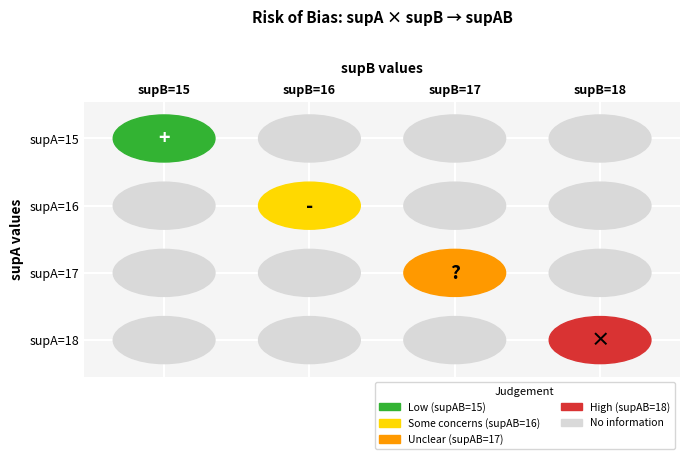

Is it true that 17 equals 30 at 7?

False